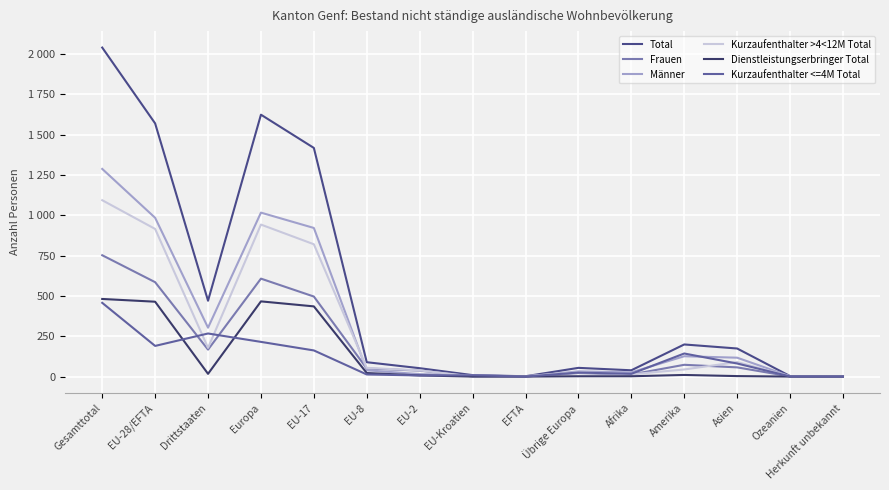

Reading right to left, what are all the values shown in this chart?

Total: Herkunft unbekannt=1	Ozeanien=3	Asien=174	Amerika=199	Afrika=39	Übrige Europa=54	EFTA=2	EU-Kroatien=9	EU-2=52	EU-8=89	EU-17=1417	Europa=1623	Drittstaaten=470	EU-28/EFTA=1569	Gesamttotal=2039
Frauen: Herkunft unbekannt=1	Ozeanien=1	Asien=57	Amerika=73	Afrika=13	Übrige Europa=22	EFTA=1	EU-Kroatien=1	EU-2=37	EU-8=50	EU-17=496	Europa=607	Drittstaaten=167	EU-28/EFTA=585	Gesamttotal=752
Männer: Herkunft unbekannt=0	Ozeanien=2	Asien=117	Amerika=126	Afrika=26	Übrige Europa=32	EFTA=1	EU-Kroatien=8	EU-2=15	EU-8=39	EU-17=921	Europa=1016	Drittstaaten=303	EU-28/EFTA=984	Gesamttotal=1287
Kurzaufenthalter >4<12M Total: Herkunft unbekannt=1	Ozeanien=2	Asien=90	Amerika=44	Afrika=14	Übrige Europa=27	EFTA=2	EU-Kroatien=1	EU-2=38	EU-8=54	EU-17=820	Europa=942	Drittstaaten=178	EU-28/EFTA=915	Gesamttotal=1093
Dienstleistungserbringer Total: Herkunft unbekannt=0	Ozeanien=0	Asien=3	Amerika=10	Afrika=2	Übrige Europa=2	EFTA=0	EU-Kroatien=0	EU-2=7	EU-8=22	EU-17=435	Europa=466	Drittstaaten=17	EU-28/EFTA=464	Gesamttotal=481
Kurzaufenthalter <=4M Total: Herkunft unbekannt=0	Ozeanien=1	Asien=81	Amerika=143	Afrika=17	Übrige Europa=25	EFTA=0	EU-Kroatien=8	EU-2=7	EU-8=13	EU-17=162	Europa=215	Drittstaaten=267	EU-28/EFTA=190	Gesamttotal=457